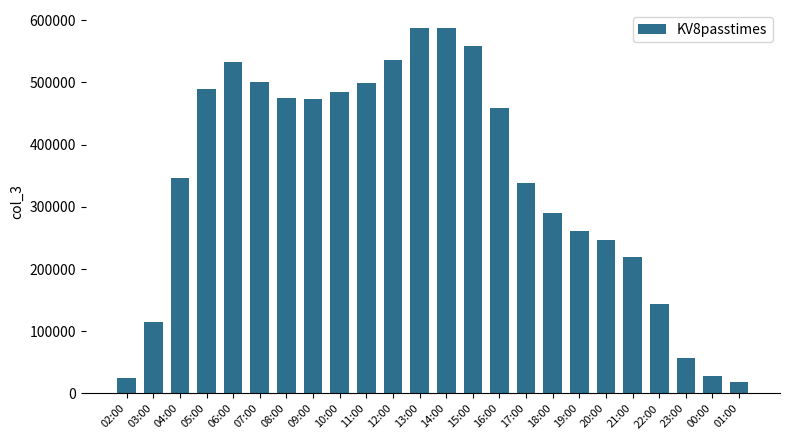

What is the difference between the second highest and second lowest values?

562269